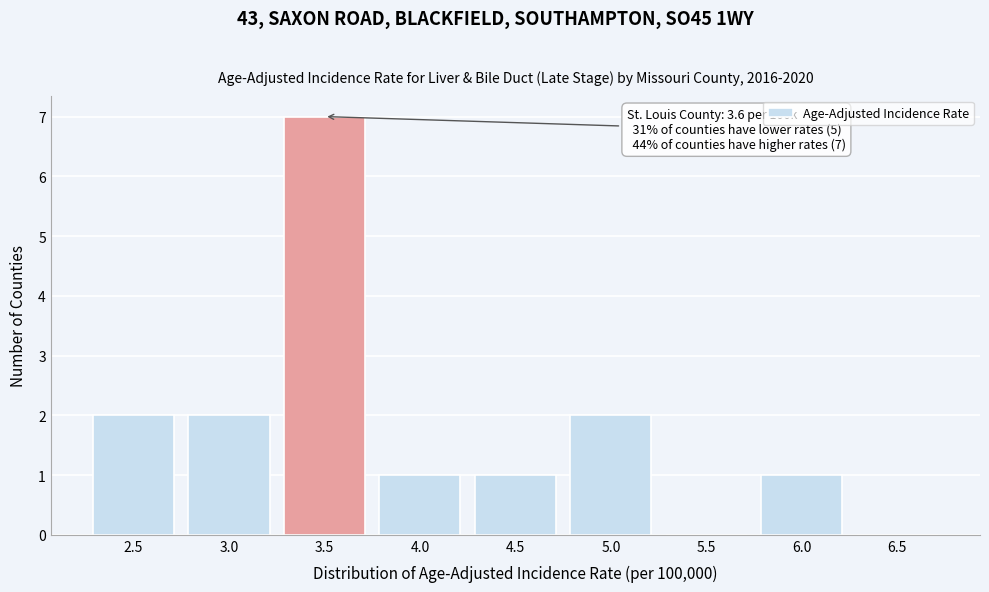

Reading left to right, extract all data points from this chart.

2.5=2	3.0=2	3.5=7	4.0=1	4.5=1	5.0=2	5.5=0	6.0=1	6.5=0